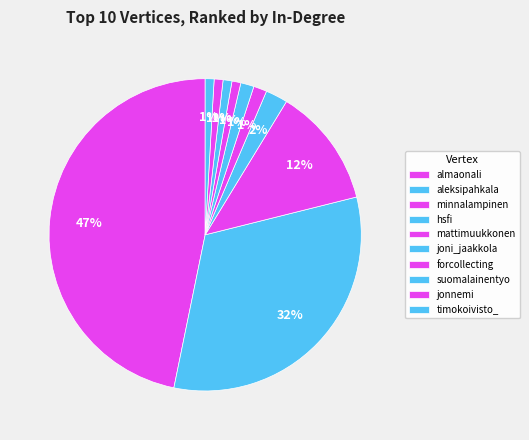

To the nearest percent, what percentage of the pie is timokoivisto_?

1%